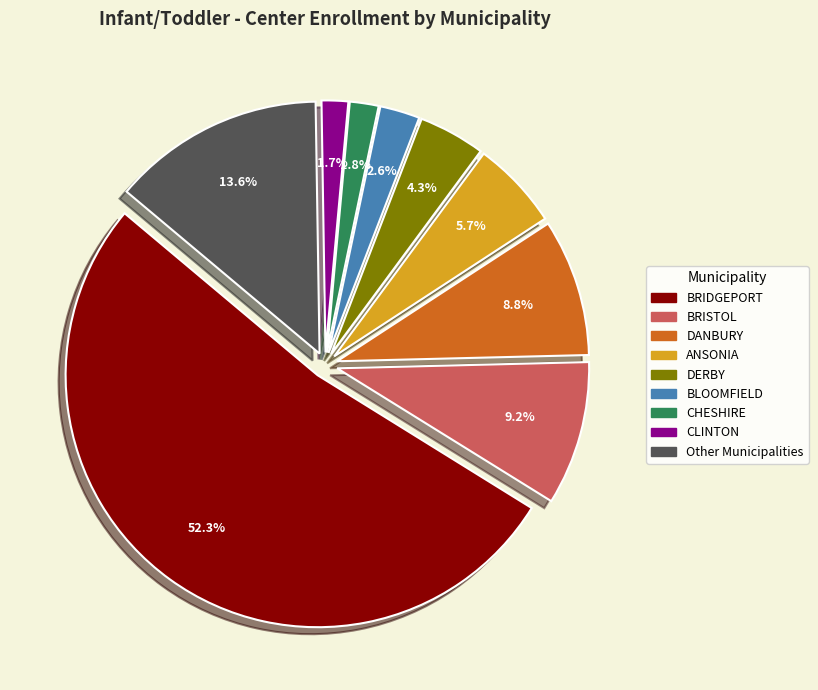

Does any single category account for the majority?

Yes